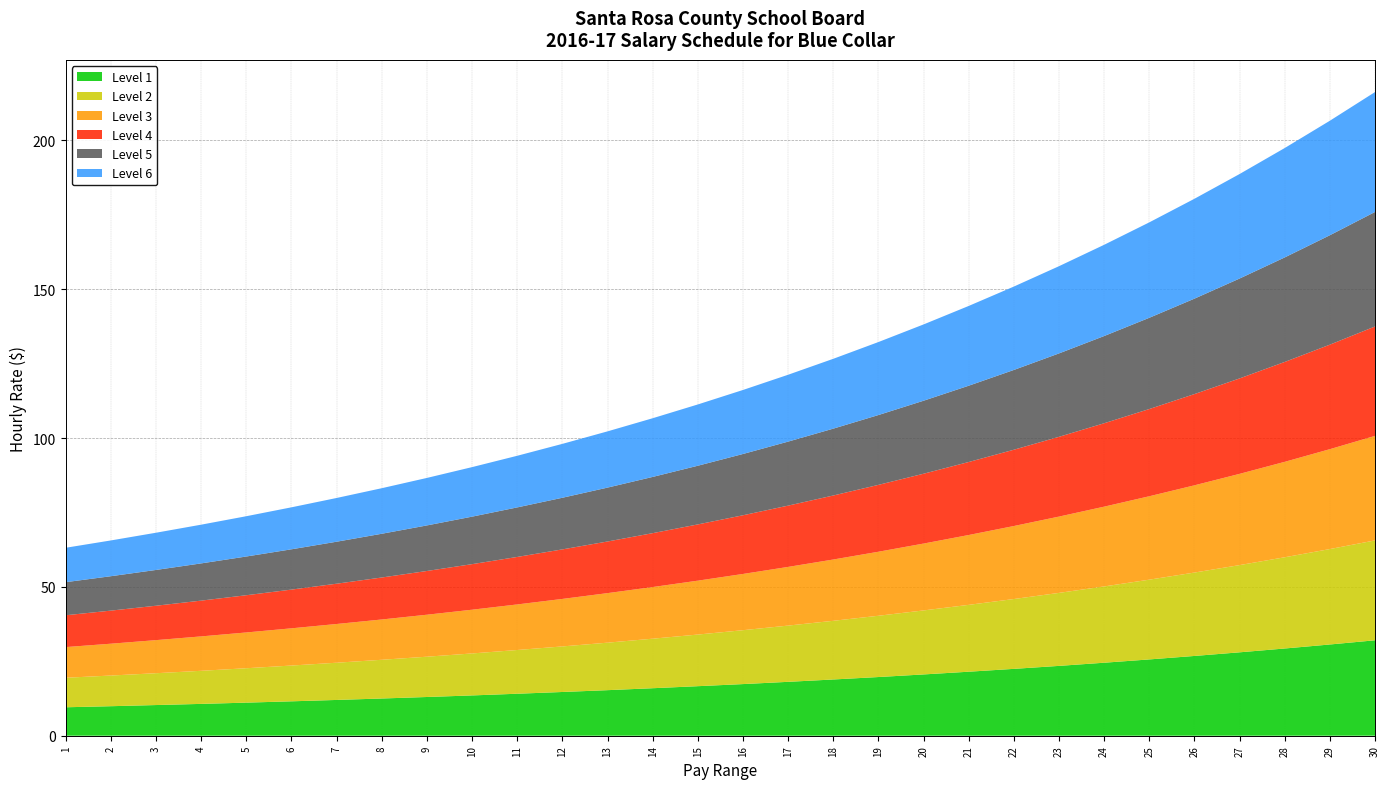

Reading right to left, transcribe all the data shown in this chart.

Level 1: 32.1	30.7	29.3	28.0	26.8	25.6	24.5	23.5	22.5	21.5	20.6	19.7	18.9	18.1	17.3	16.6	16.0	15.3	14.7	14.1	13.5	13.0	12.5	12.0	11.6	11.1	10.7	10.3	9.9	9.6
Level 2: 33.6	32.1	30.7	29.3	28.0	26.8	25.6	24.5	23.5	22.5	21.5	20.6	19.7	18.9	18.1	17.3	16.6	16.0	15.3	14.7	14.1	13.5	13.0	12.5	12.0	11.6	11.1	10.7	10.3	9.9
Level 3: 35.1	33.6	32.1	30.7	29.3	28.0	26.8	25.6	24.5	23.5	22.5	21.5	20.6	19.7	18.9	18.1	17.3	16.6	16.0	15.3	14.7	14.1	13.5	13.0	12.5	12.0	11.6	11.1	10.7	10.3
Level 4: 36.8	35.1	33.6	32.1	30.7	29.3	28.0	26.8	25.6	24.5	23.5	22.5	21.5	20.6	19.7	18.9	18.1	17.3	16.6	16.0	15.3	14.7	14.1	13.5	13.0	12.5	12.0	11.6	11.1	10.7
Level 5: 38.5	36.8	35.1	33.6	32.1	30.7	29.3	28.0	26.8	25.6	24.5	23.5	22.5	21.5	20.6	19.7	18.9	18.1	17.3	16.6	16.0	15.3	14.7	14.1	13.5	13.0	12.5	12.0	11.6	11.1
Level 6: 40.3	38.5	36.8	35.1	33.6	32.1	30.7	29.3	28.0	26.8	25.6	24.5	23.5	22.5	21.5	20.6	19.7	18.9	18.1	17.3	16.6	16.0	15.3	14.7	14.1	13.5	13.0	12.5	12.0	11.6